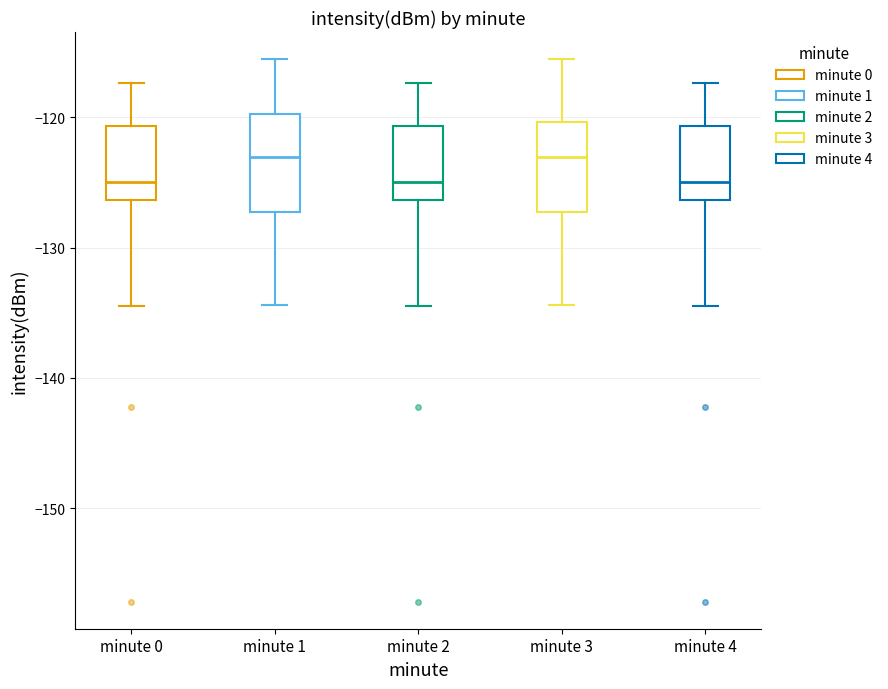

Reading left to right, read every box against the y-axis: the position of its median line, the range the box covers, and the ends of its whiskers. The values are not printed on the chart, so give them approximately, as read against the axis.

minute 0: median -125, box -126 to -121, whiskers -135 to -117
minute 1: median -123, box -127 to -120, whiskers -134 to -116
minute 2: median -125, box -126 to -121, whiskers -135 to -117
minute 3: median -123, box -127 to -120, whiskers -134 to -116
minute 4: median -125, box -126 to -121, whiskers -135 to -117